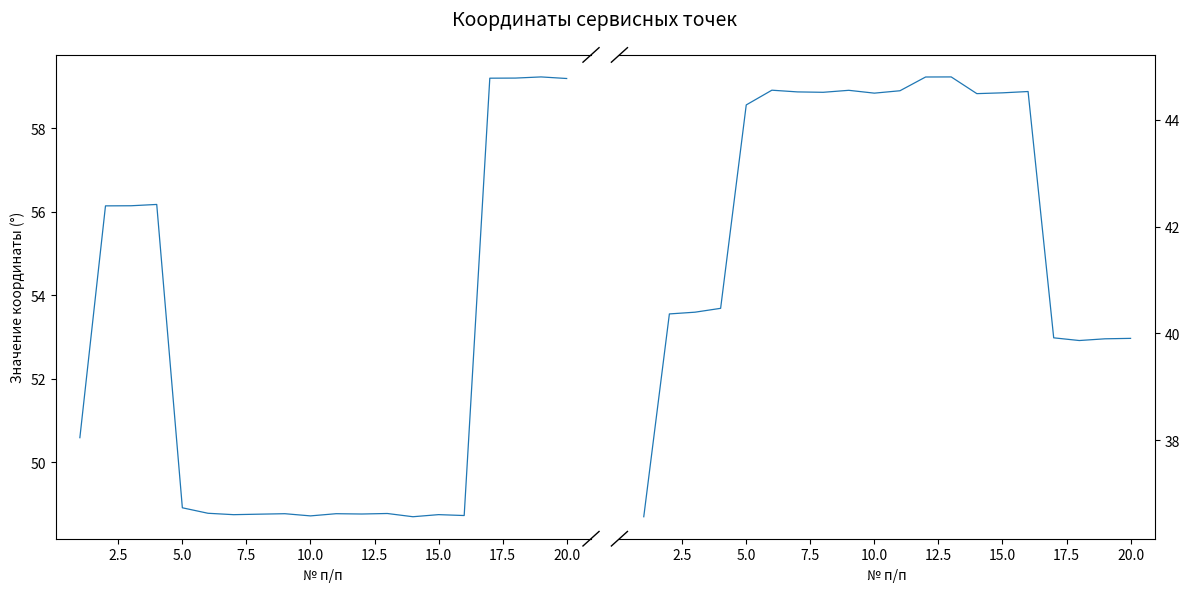

Which series has the largest range (max minus min)?

Широта